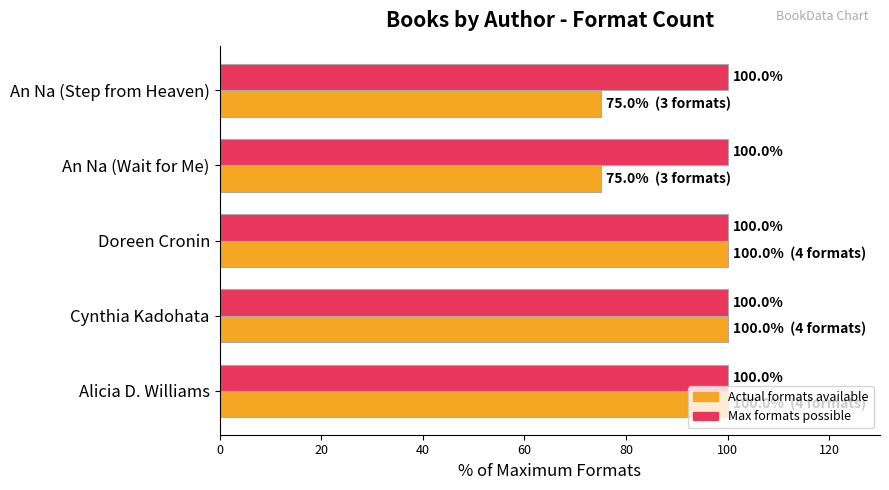

Is it true that Actual formats available equals 122 at An Na (Wait for Me)?

False